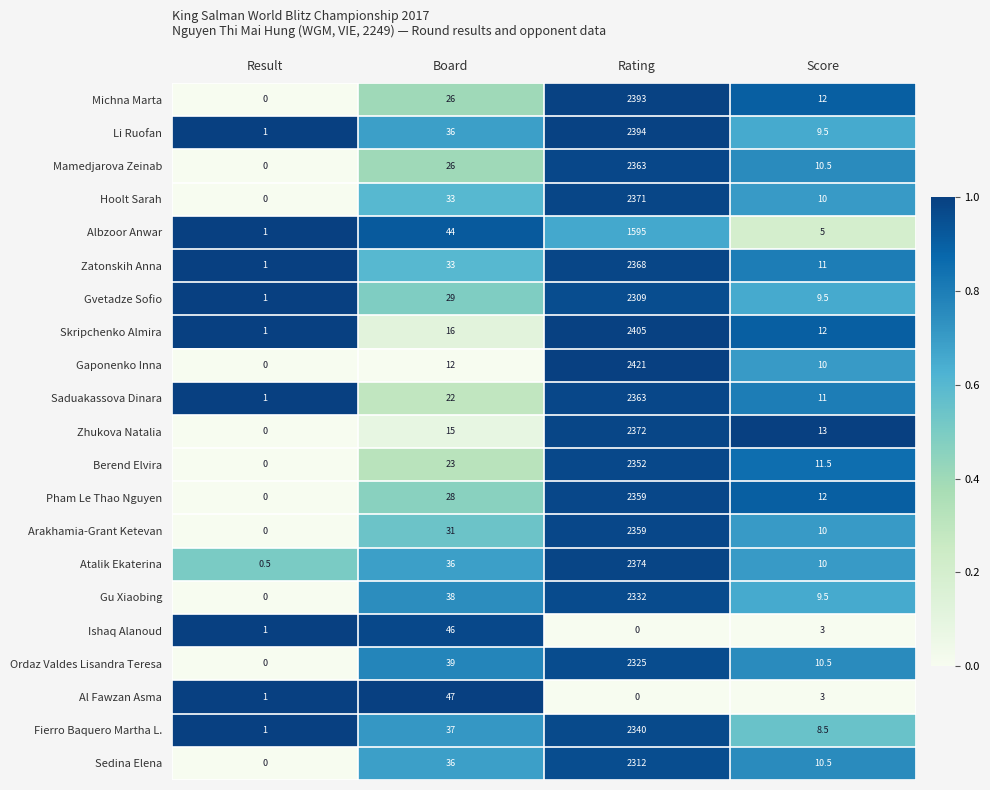

At which label does Pham Le Thao Nguyen reach its minimum?

Result